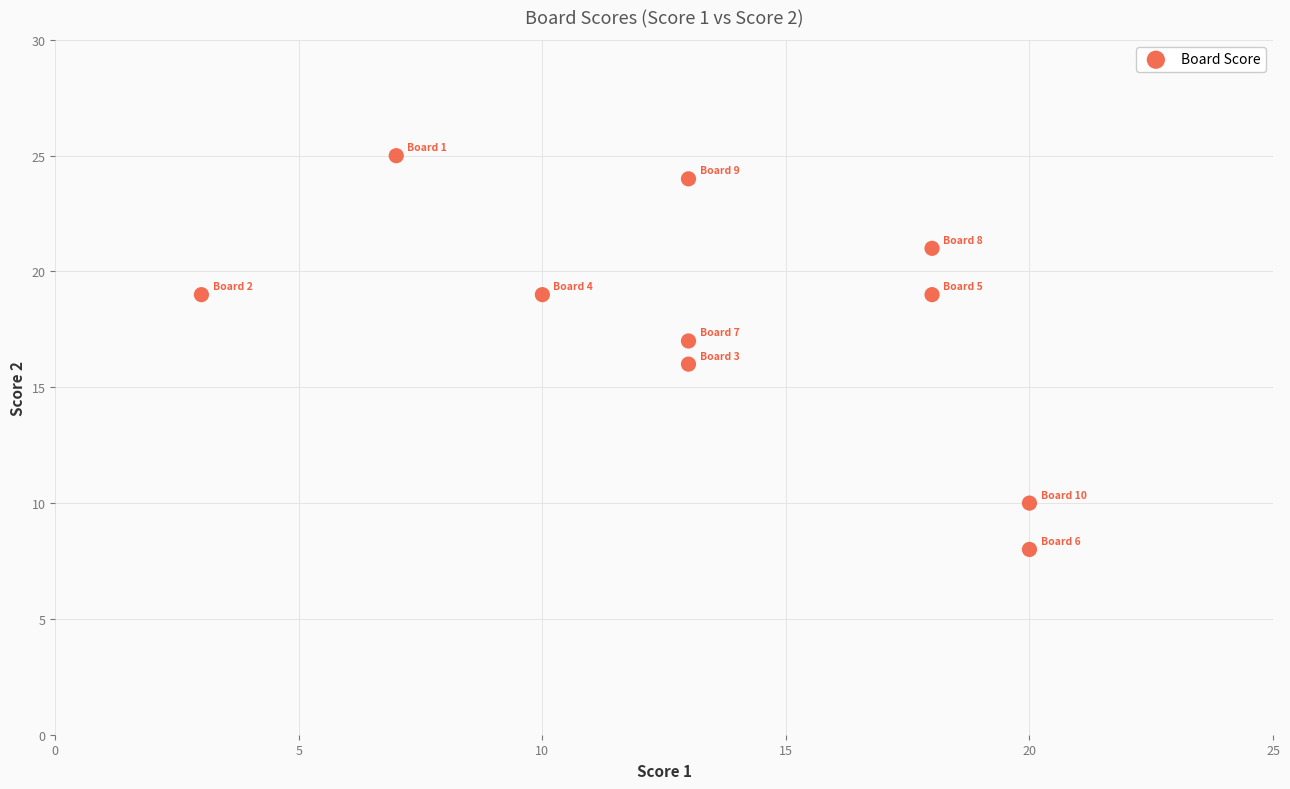

What is the range of X values (max minus min)?

17